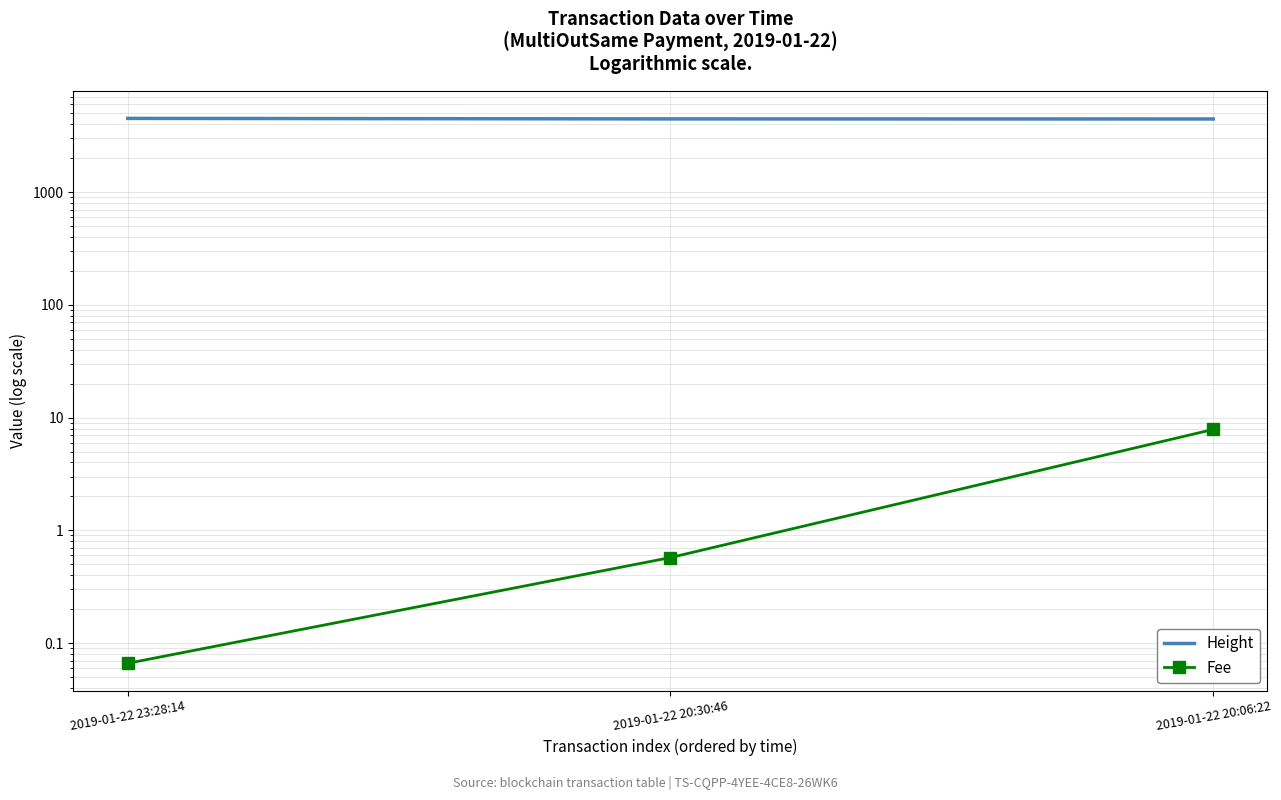

Reading right to left, transcribe all the data shown in this chart.

Height: 2019-01-22 20:06:22=4453.0	2019-01-22 20:30:46=4459.0	2019-01-22 23:28:14=4506.0
Fee: 2019-01-22 20:06:22=7.8	2019-01-22 20:30:46=0.6	2019-01-22 23:28:14=0.1